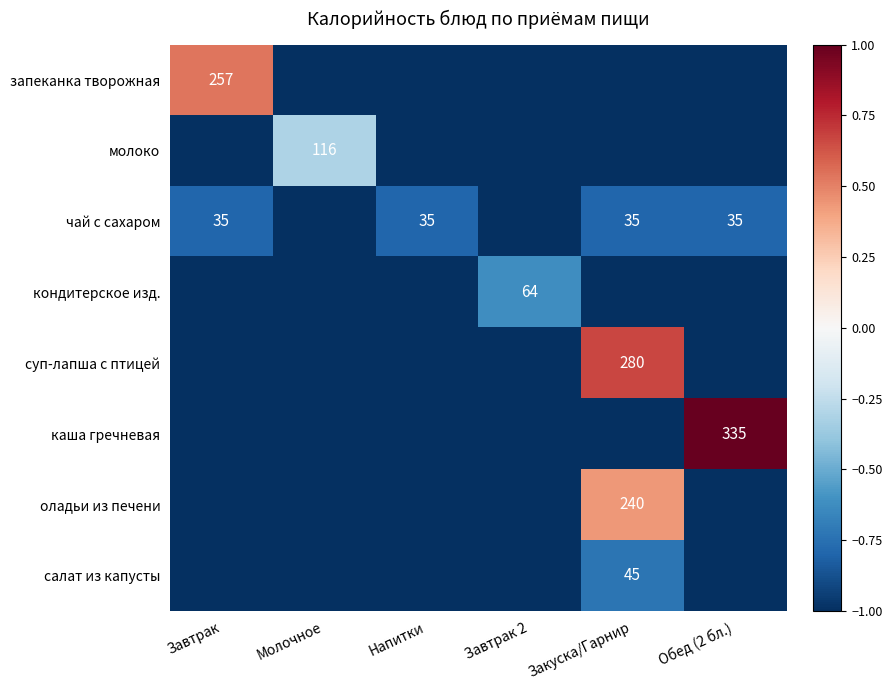

Count the суп-лапша с птицей values in the range -1 to 0.

5